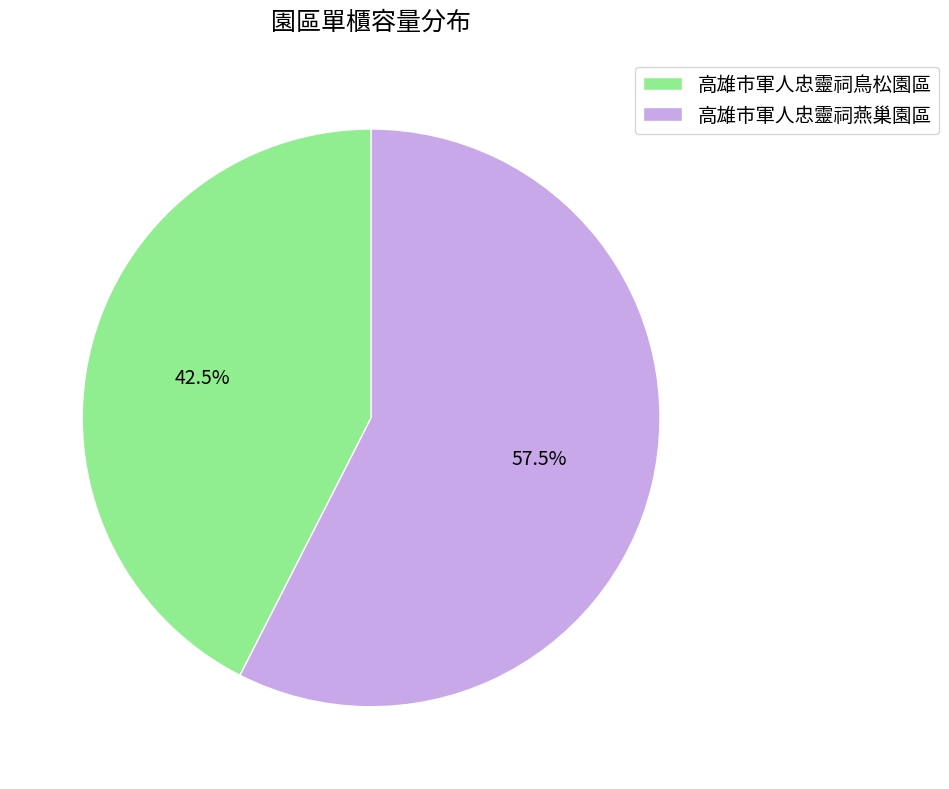

Rank the categories by value from highest to lowest.

高雄市軍人忠靈祠燕巢園區, 高雄市軍人忠靈祠鳥松園區